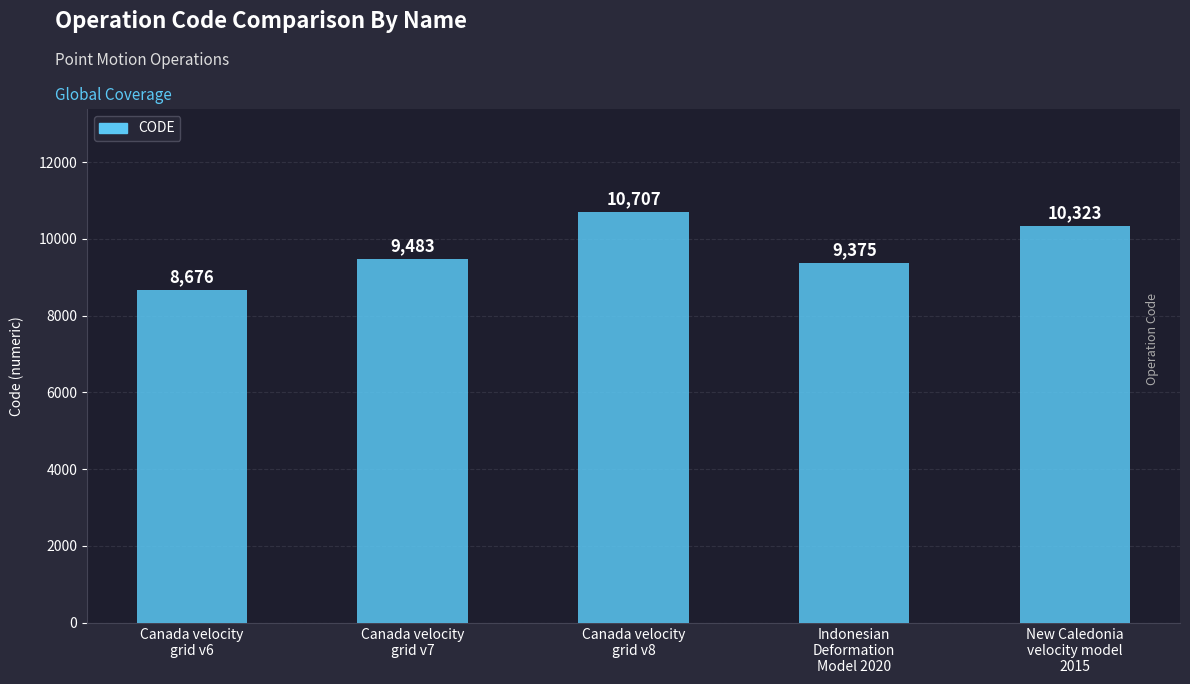

Does the chart contain any negative values?

No